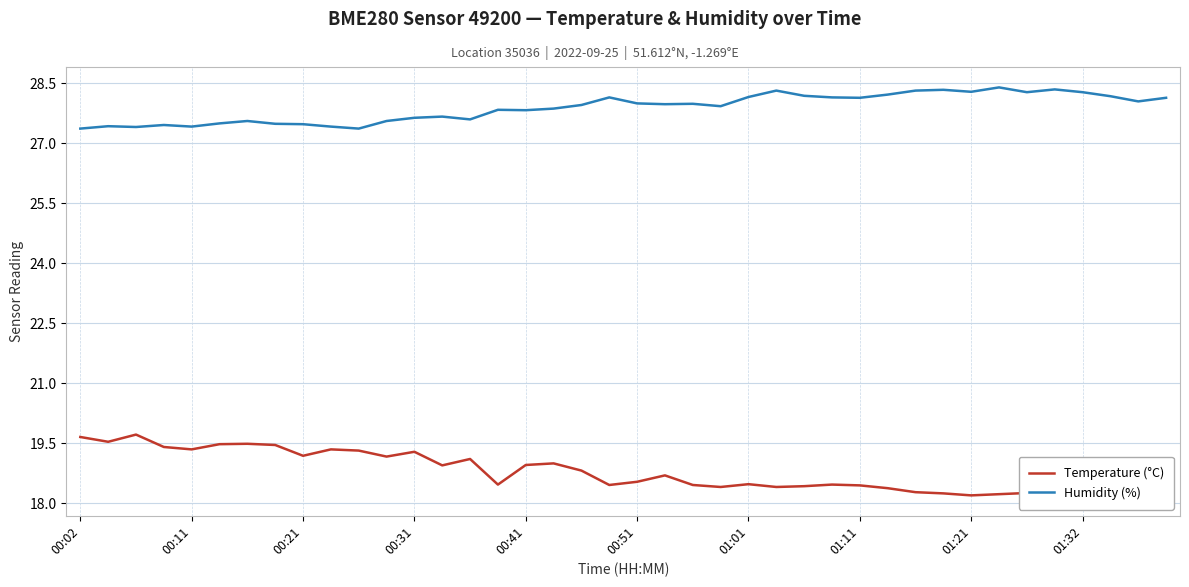

Rank the series by their maximum value, from lowest to highest.

Temperature (°C), Humidity (%)